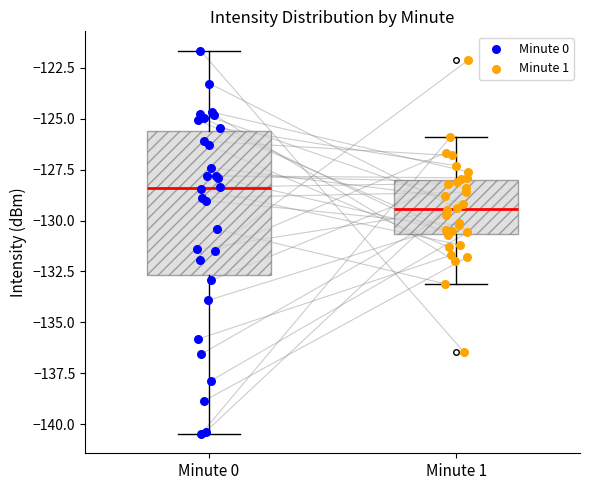

Where is the lower edge of the box for Minute 0 on the y-axis? The values are not printed on the chart, so give them approximately, as read against the axis.

-132.5